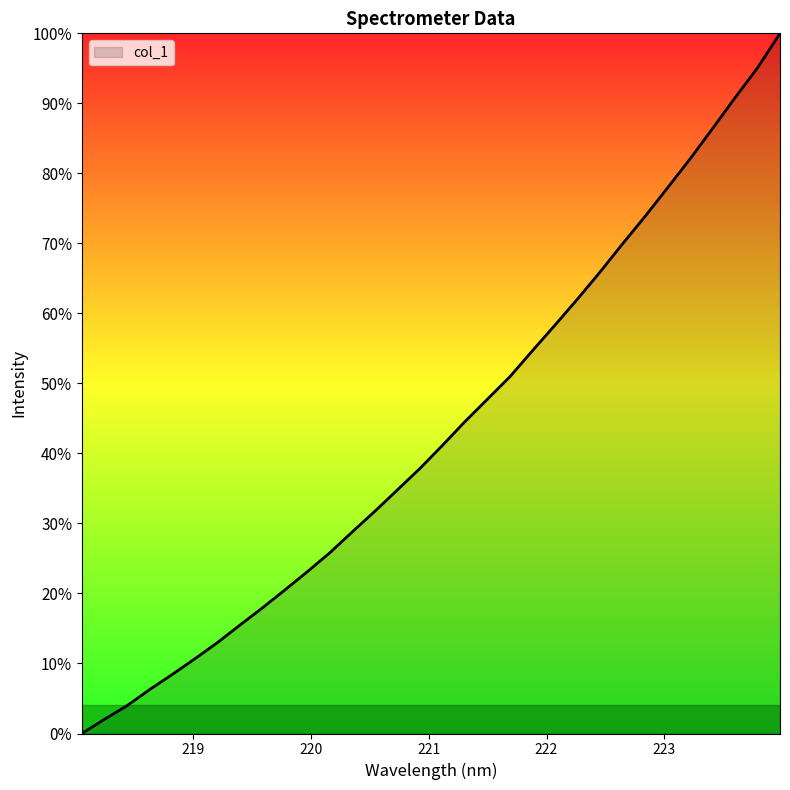

Is this an area chart (filled region under the line)?

Yes